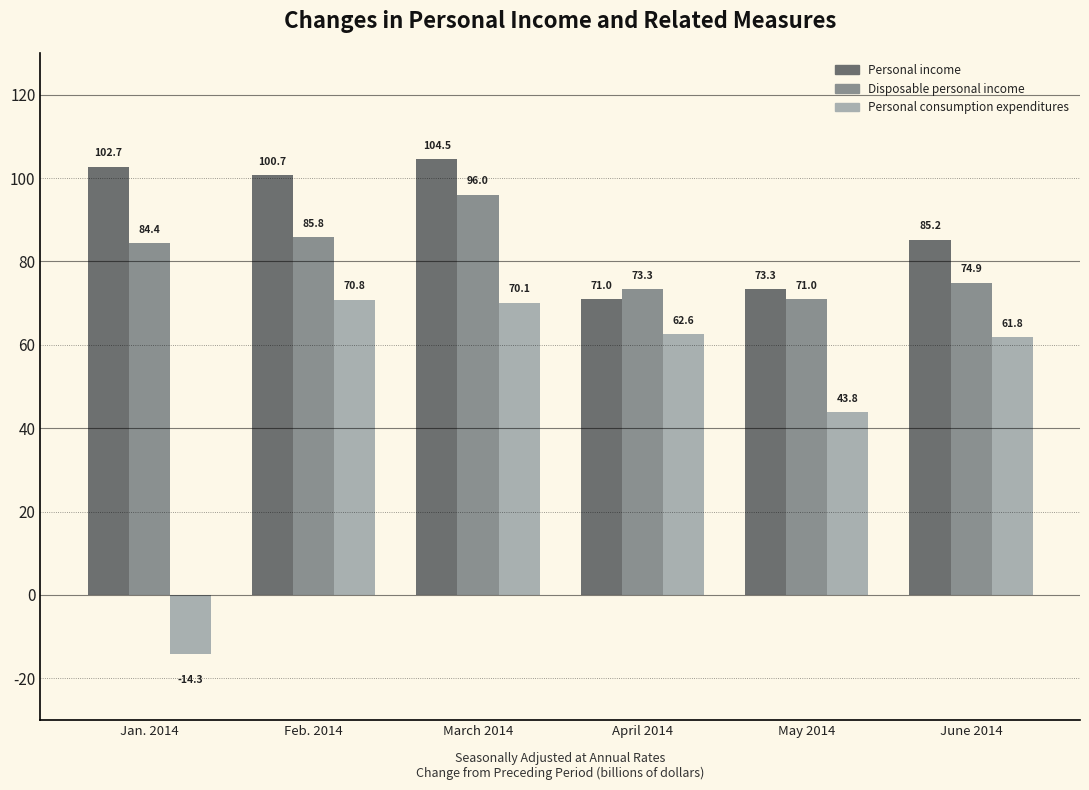

How many series are shown in this chart?

3